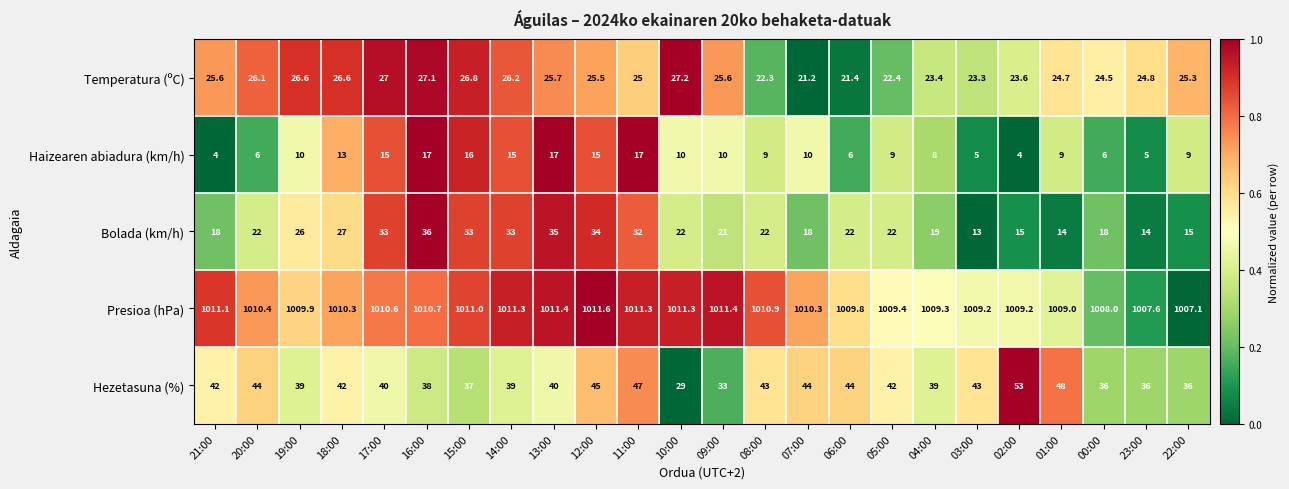

What is the total value across all series at 07:00?

1103.5